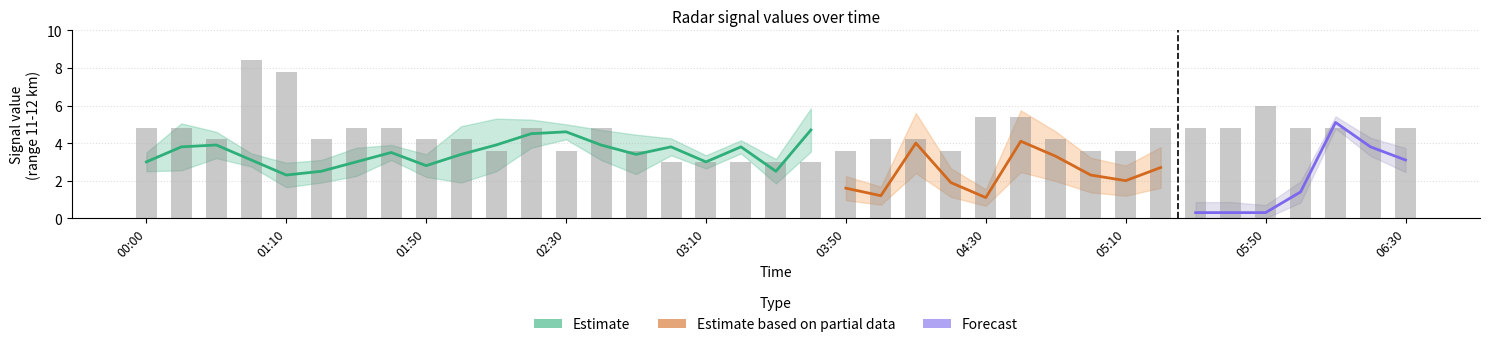

What is the spread (max minus min) of values at 2003/06/25 01:50?

2.8